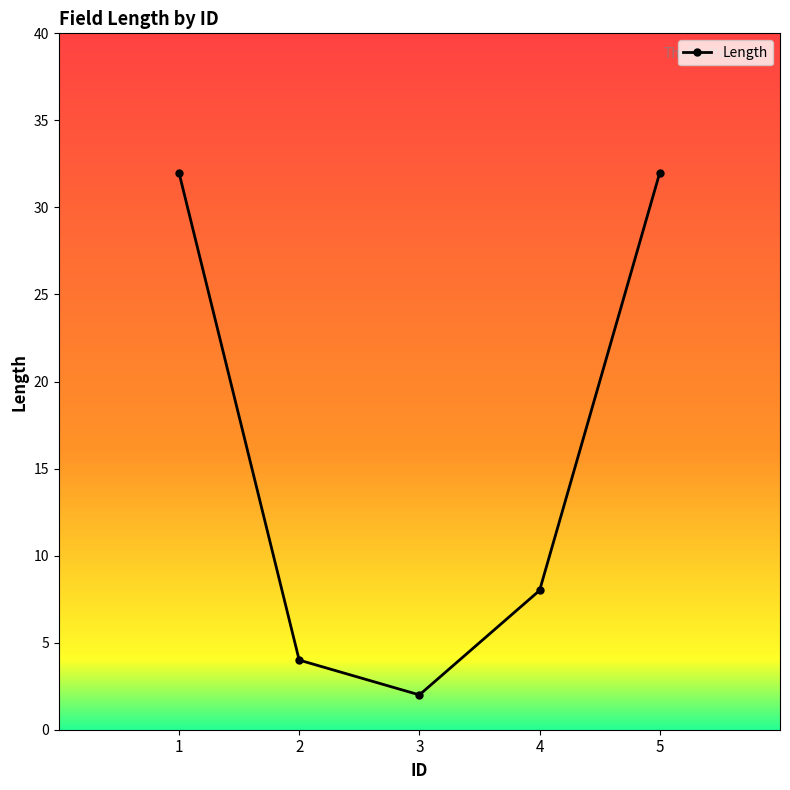

Reading left to right, list all the values displayed in this chart.

32	4	2	8	32